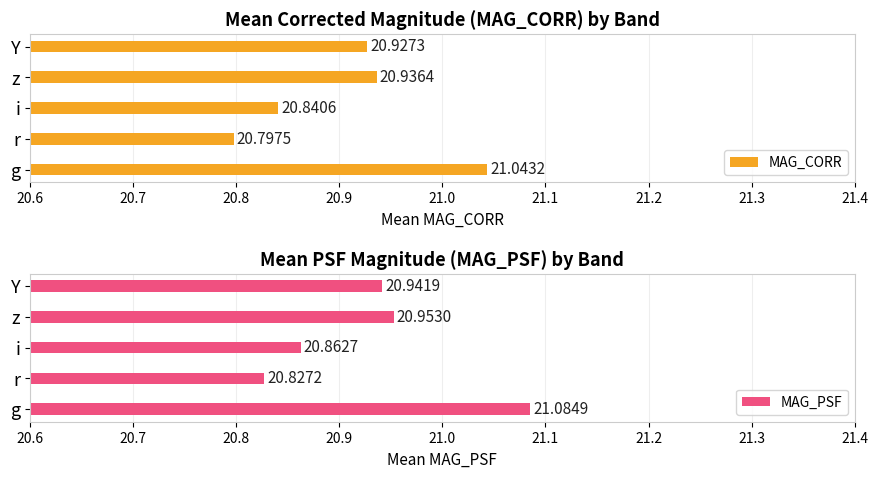

What are all the series names shown in the legend?

MAG_CORR, MAG_PSF